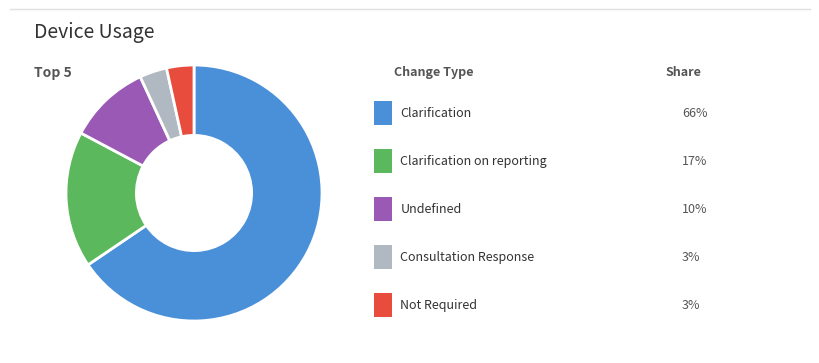

Is there any slice that represents more than half of the pie?

Yes